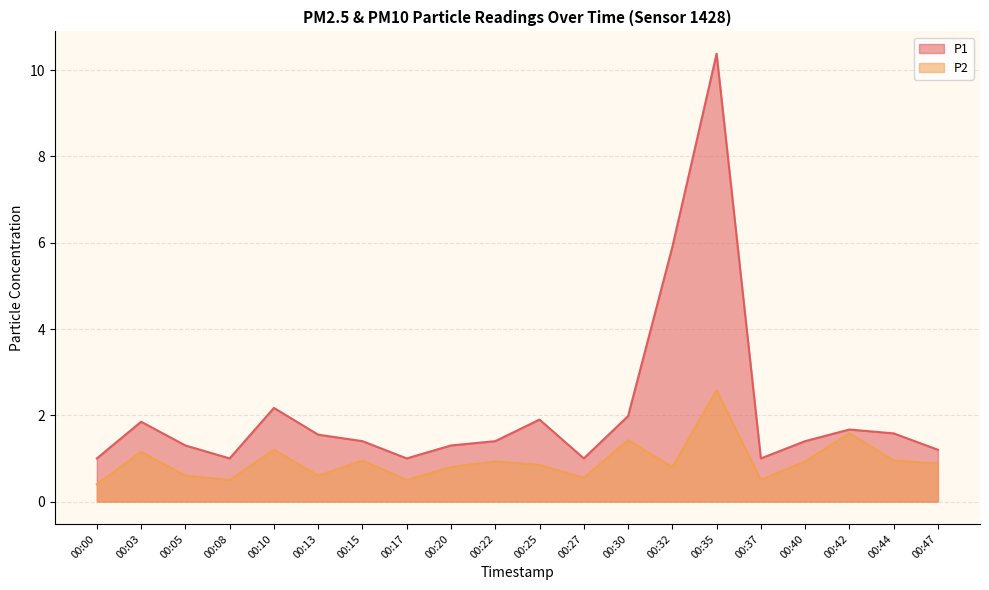

Reading left to right, transcribe all the data shown in this chart.

P1: 00:00=1.0	00:03=1.9	00:05=1.3	00:08=1.0	00:10=2.2	00:13=1.6	00:15=1.4	00:17=1.0	00:20=1.3	00:22=1.4	00:25=1.9	00:27=1.0	00:30=2.0	00:32=5.9	00:35=10.4	00:37=1.0	00:40=1.4	00:42=1.7	00:44=1.6	00:47=1.2
P2: 00:00=0.4	00:03=1.1	00:05=0.6	00:08=0.5	00:10=1.2	00:13=0.6	00:15=0.9	00:17=0.5	00:20=0.8	00:22=0.9	00:25=0.8	00:27=0.6	00:30=1.4	00:32=0.8	00:35=2.6	00:37=0.5	00:40=0.9	00:42=1.6	00:44=0.9	00:47=0.9